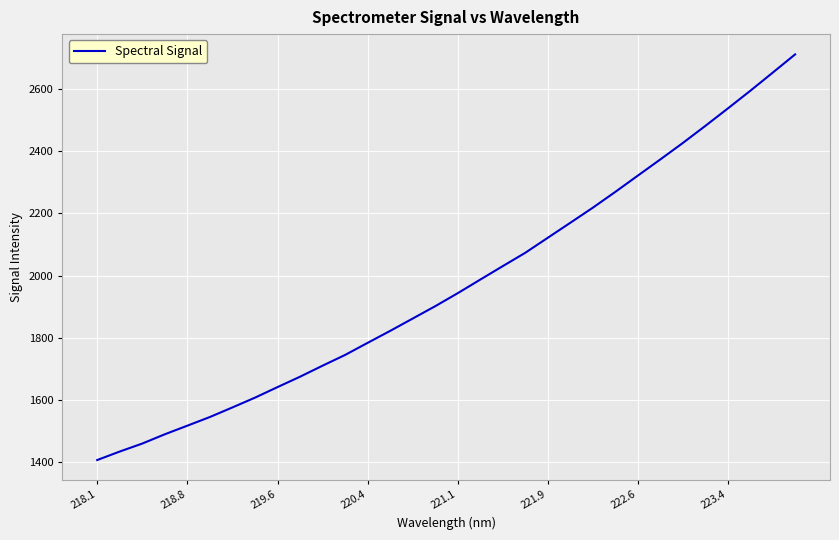

What is the difference between the maximum and minimum values?

1304.6